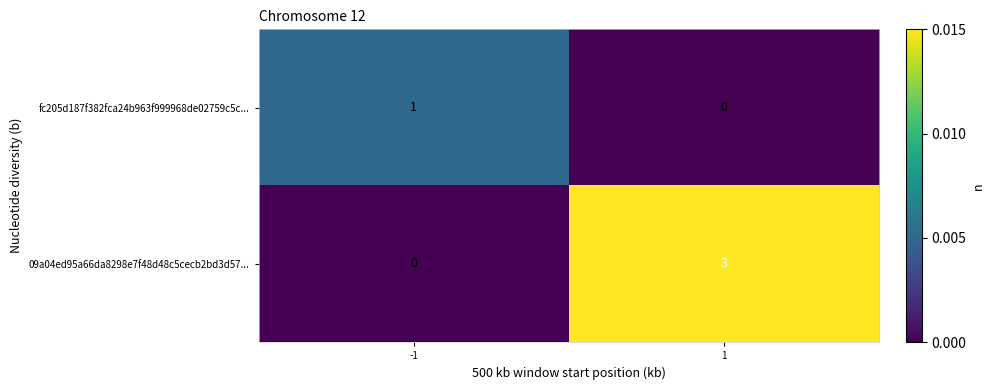

Is it true that fc205d187f382fca24b963f999968de02759c5c... equals -1 at 1?

False